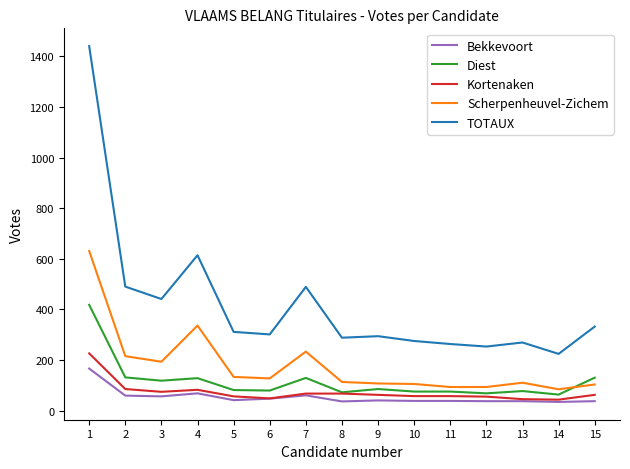

Is it true that Scherpenheuvel-Zichem equals 336 at 4?

True